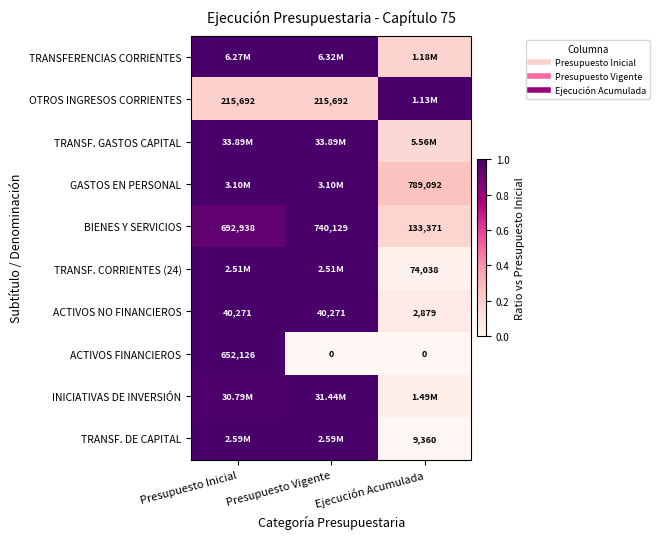

Which category has the lowest value in the TRANSF. DE CAPITAL series?

Ejecución Acumulada